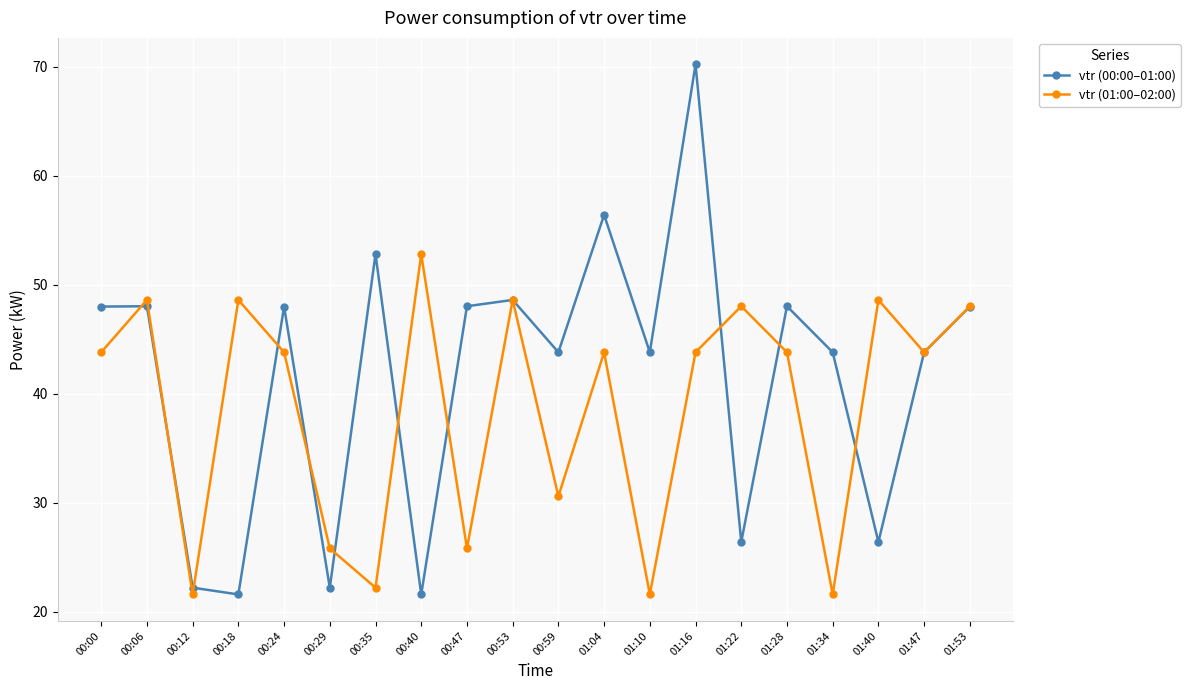

Rank the series by their maximum value, from highest to lowest.

vtr (00:00–01:00), vtr (01:00–02:00)